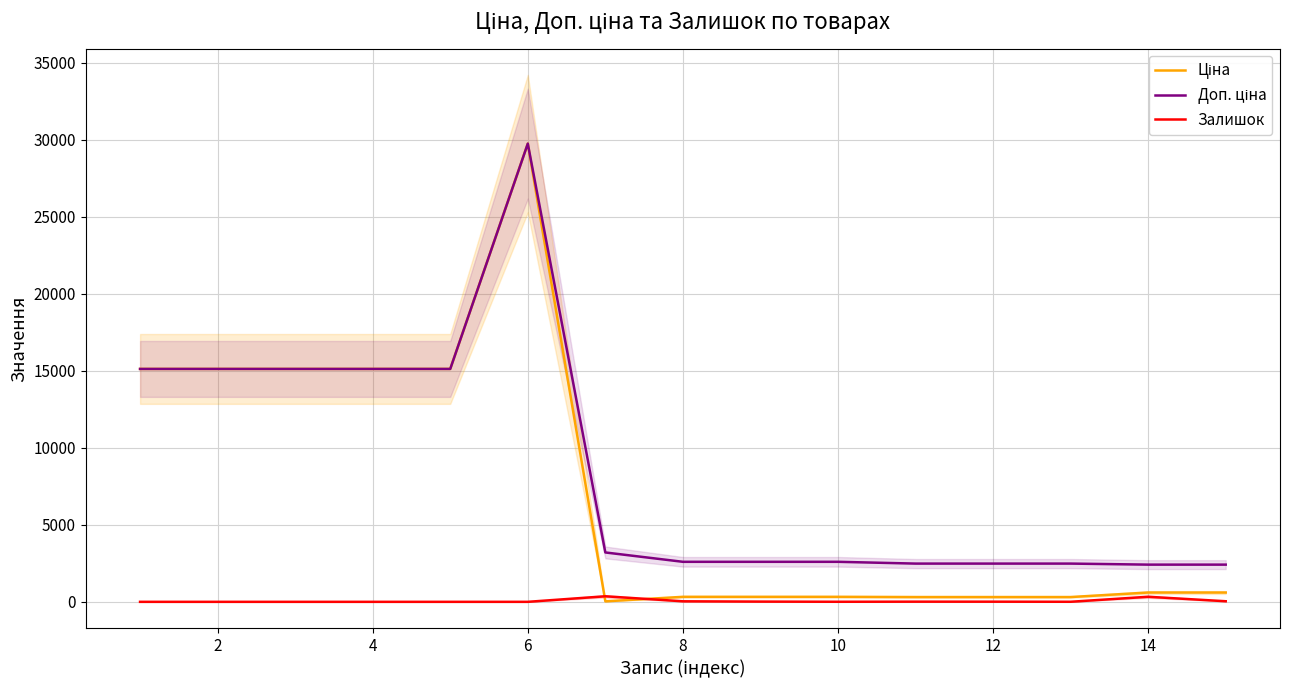

What are all the series names shown in the legend?

Ціна, Доп. ціна, Залишок